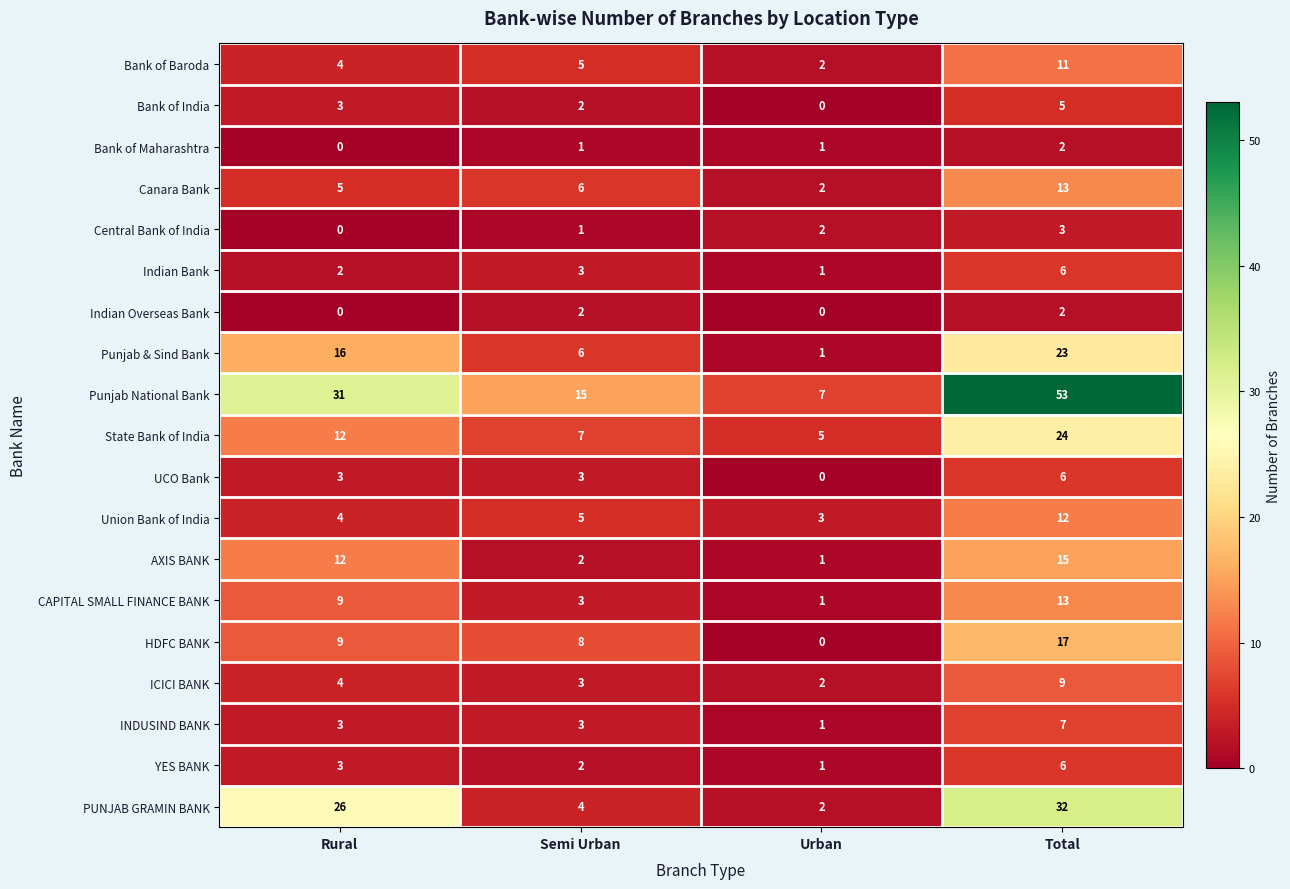

Rank the categories by Canara Bank value from highest to lowest.

Total, Semi Urban, Rural, Urban